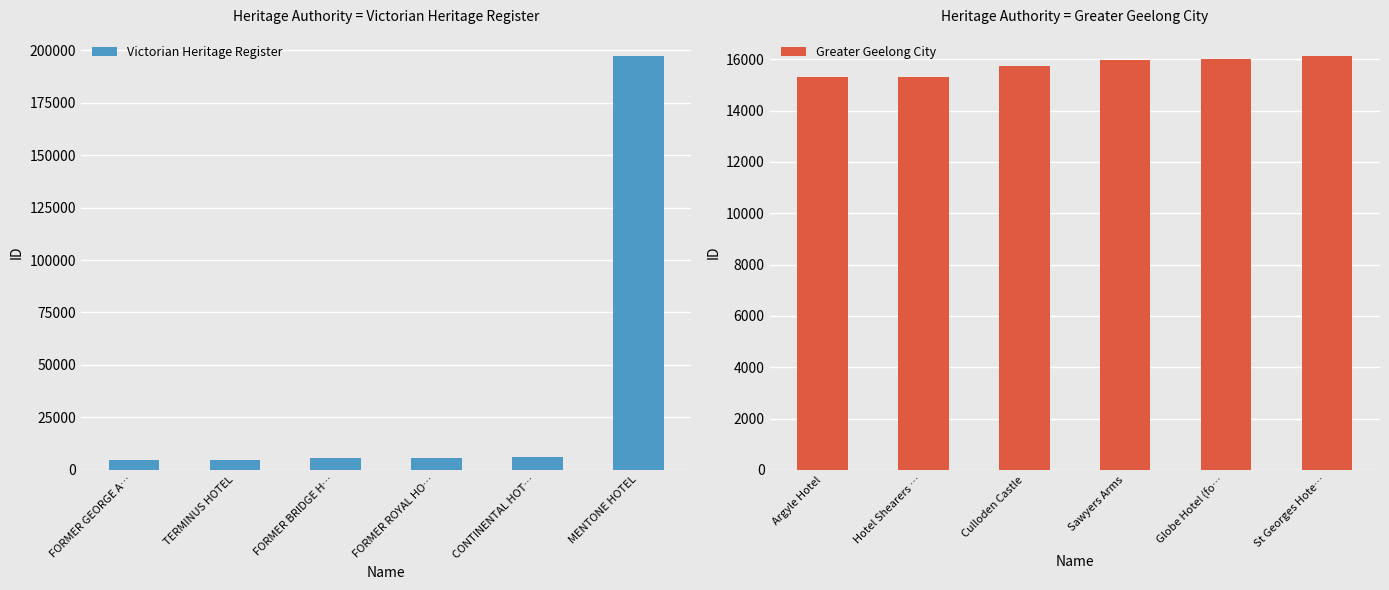

Between TERMINUS HOTEL and CONTINENTAL HOT…, which is larger?

CONTINENTAL HOT…